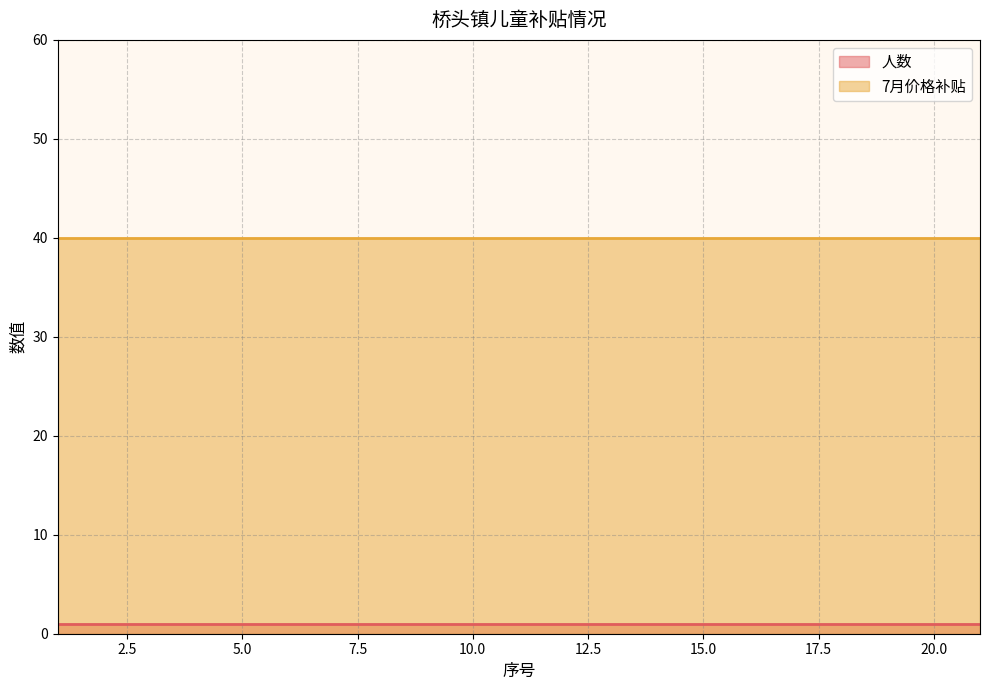

Does the chart have visible grid lines?

Yes